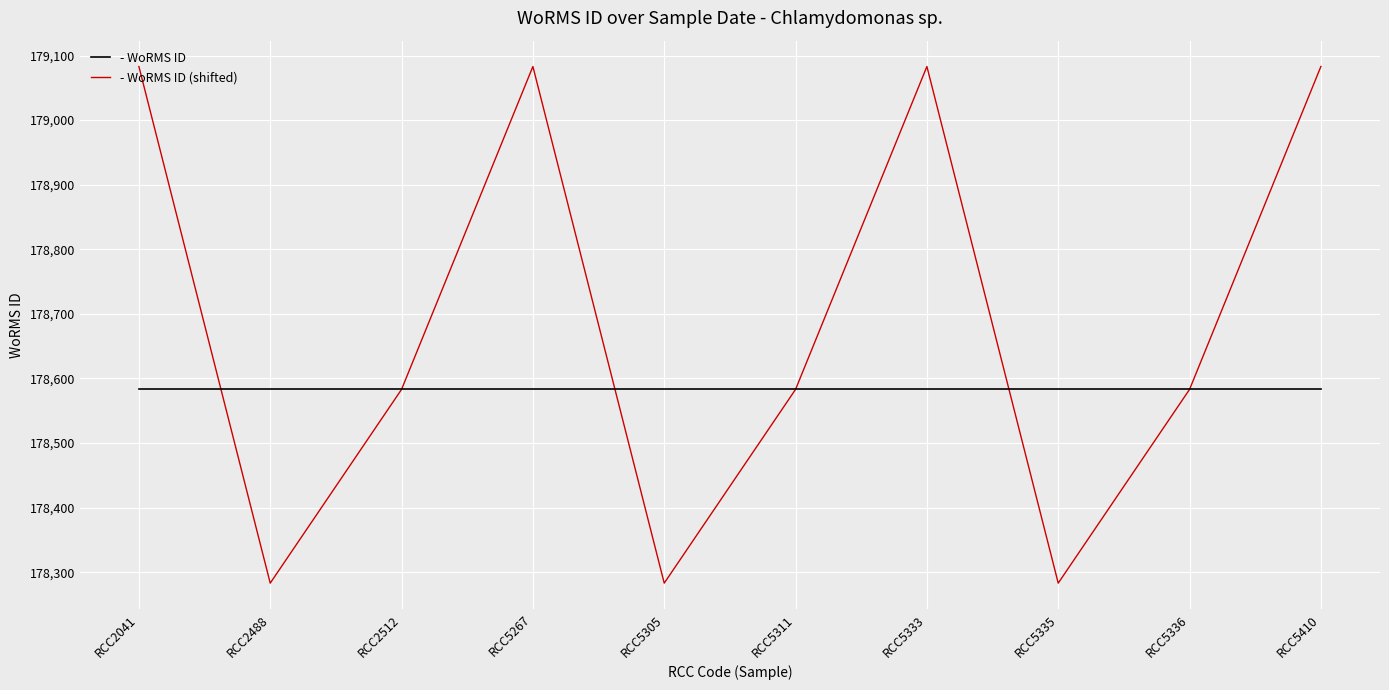

What is the spread (max minus min) of values at RCC2488?

300